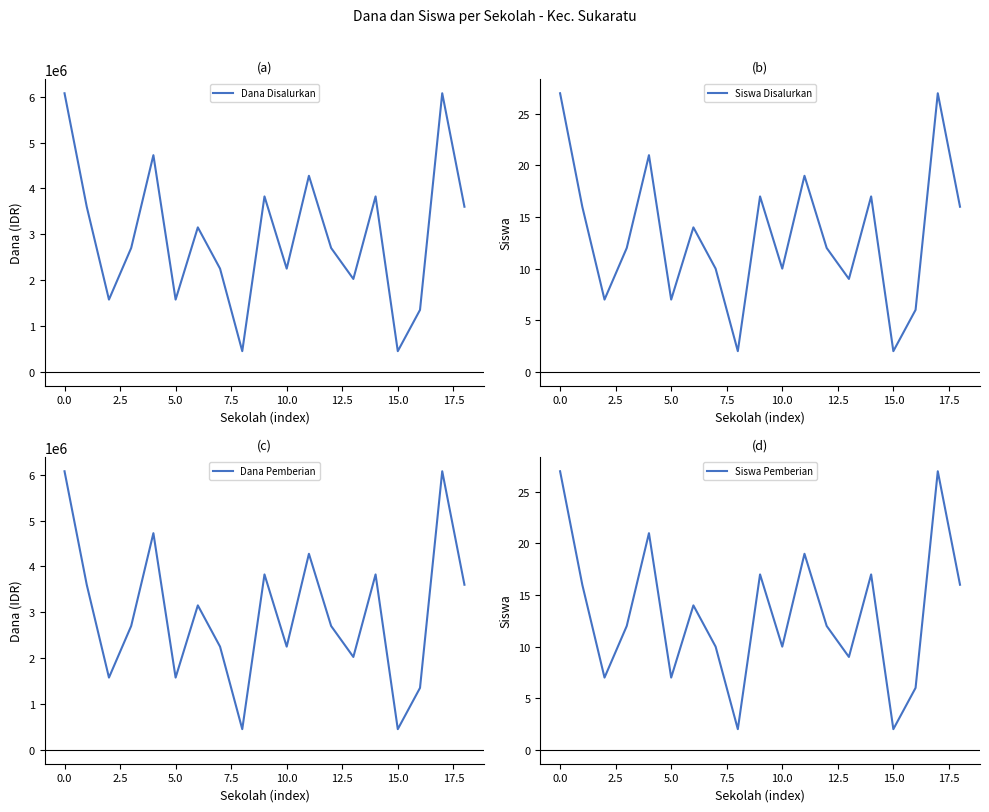

What is the difference between the maximum and minimum values in the Dana Pemberian series?

5625000